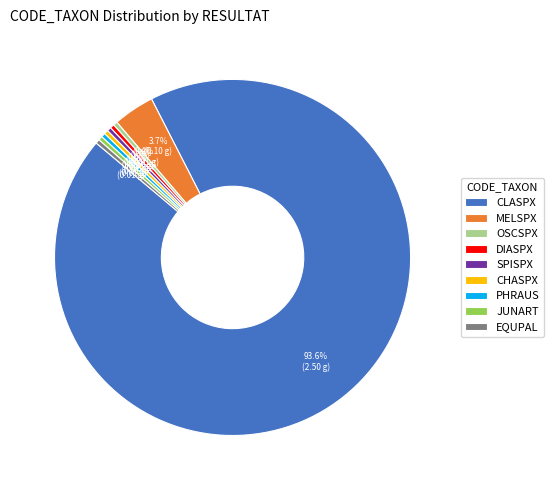

To the nearest percent, what is the average slice percentage?

11%